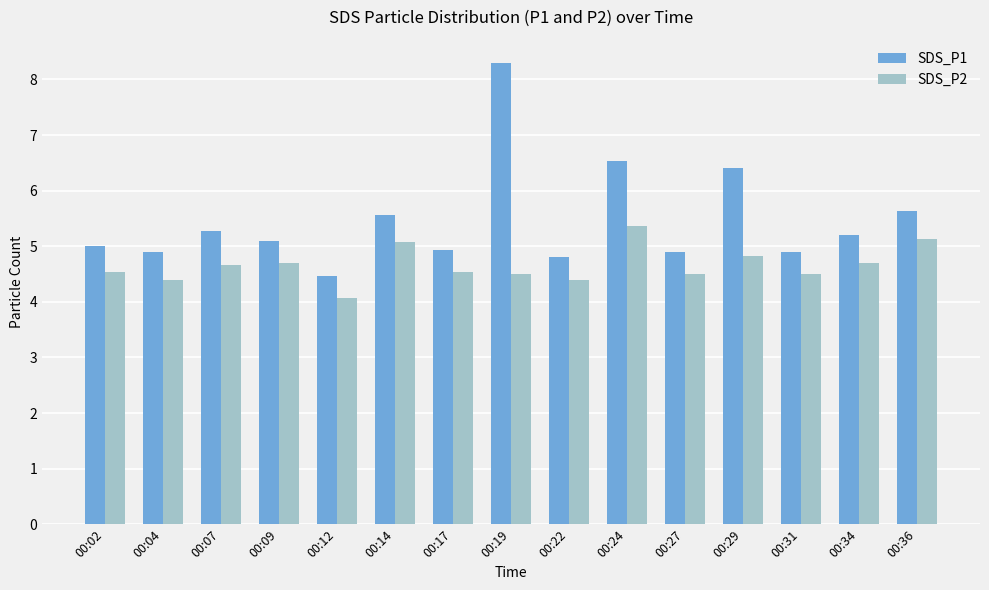

What is the sum of the SDS_P2 values at 00:29 and 00:34?

9.5